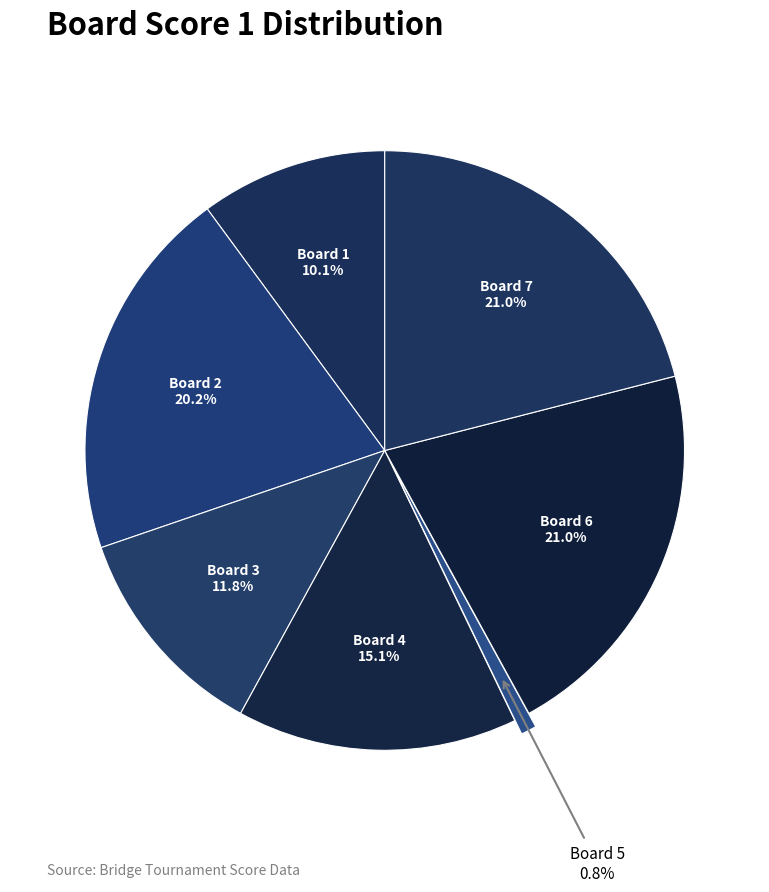

Count the number of slices in the pie.

7